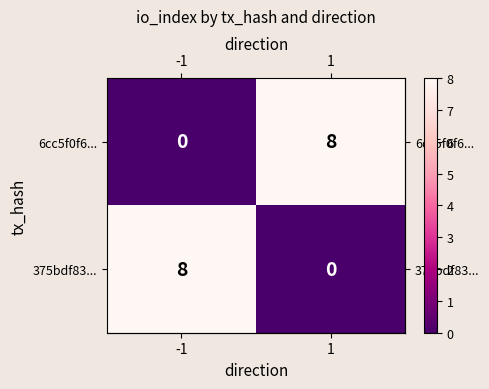

What is the spread (max minus min) of values at 1?

8